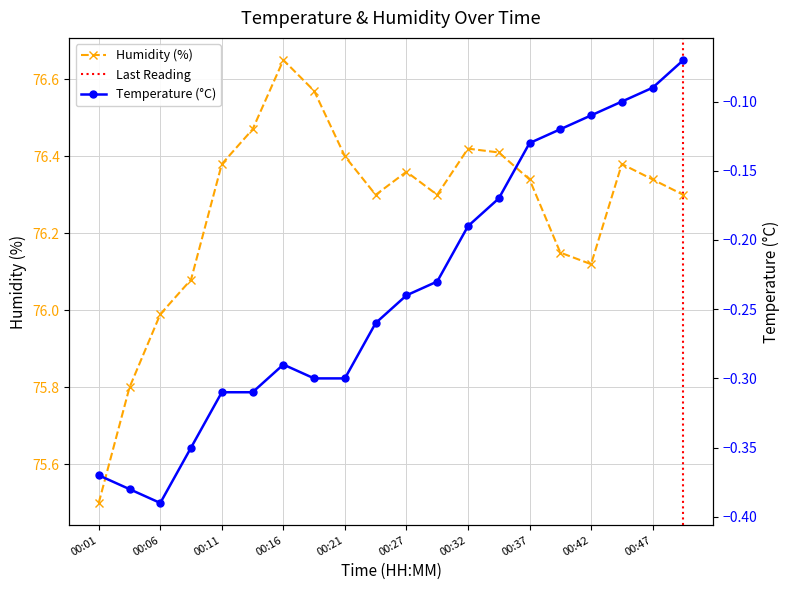

What value does the Humidity series have at 00:09?

76.1